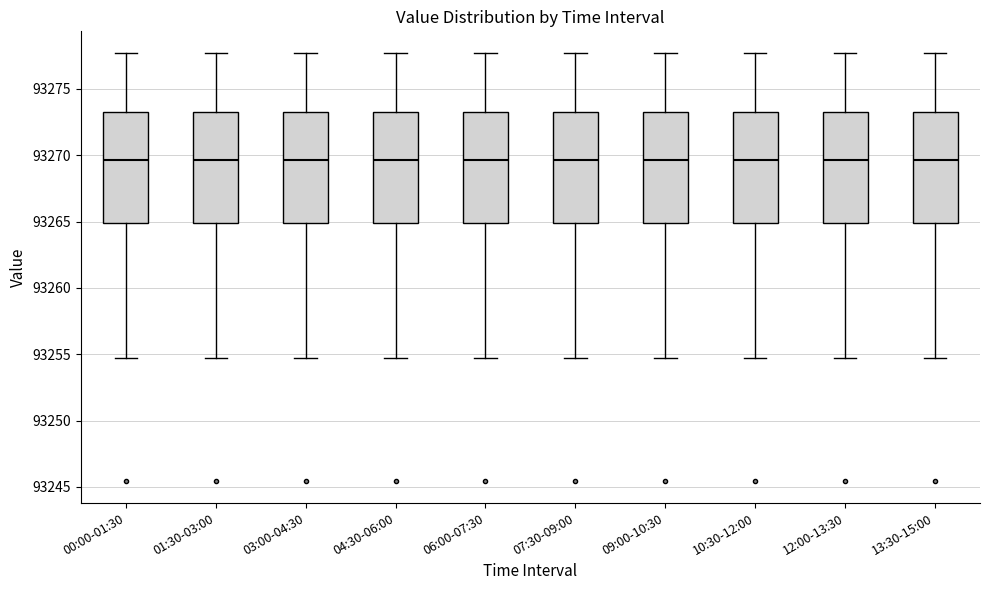

Reading left to right, read every box against the y-axis: the position of its median line, the range the box covers, and the ends of its whiskers. The values are not printed on the chart, so give them approximately, as read against the axis.

00:00-01:30: median 93269.5, box 93265.0 to 93273.5, whiskers 93254.5 to 93277.5
01:30-03:00: median 93269.5, box 93265.0 to 93273.5, whiskers 93254.5 to 93277.5
03:00-04:30: median 93269.5, box 93265.0 to 93273.5, whiskers 93254.5 to 93277.5
04:30-06:00: median 93269.5, box 93265.0 to 93273.5, whiskers 93254.5 to 93277.5
06:00-07:30: median 93269.5, box 93265.0 to 93273.5, whiskers 93254.5 to 93277.5
07:30-09:00: median 93269.5, box 93265.0 to 93273.5, whiskers 93254.5 to 93277.5
09:00-10:30: median 93269.5, box 93265.0 to 93273.5, whiskers 93254.5 to 93277.5
10:30-12:00: median 93269.5, box 93265.0 to 93273.5, whiskers 93254.5 to 93277.5
12:00-13:30: median 93269.5, box 93265.0 to 93273.5, whiskers 93254.5 to 93277.5
13:30-15:00: median 93269.5, box 93265.0 to 93273.5, whiskers 93254.5 to 93277.5